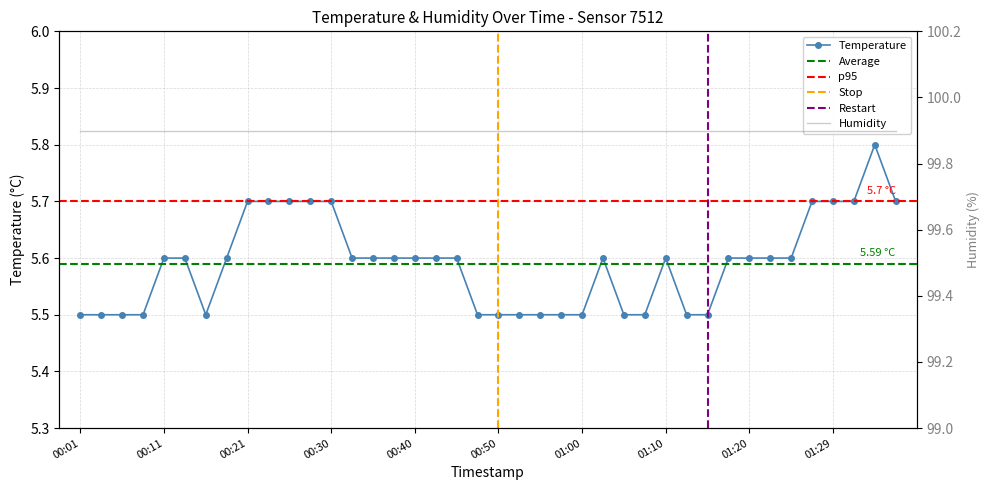

What value does the data have at 01:10?

5.6